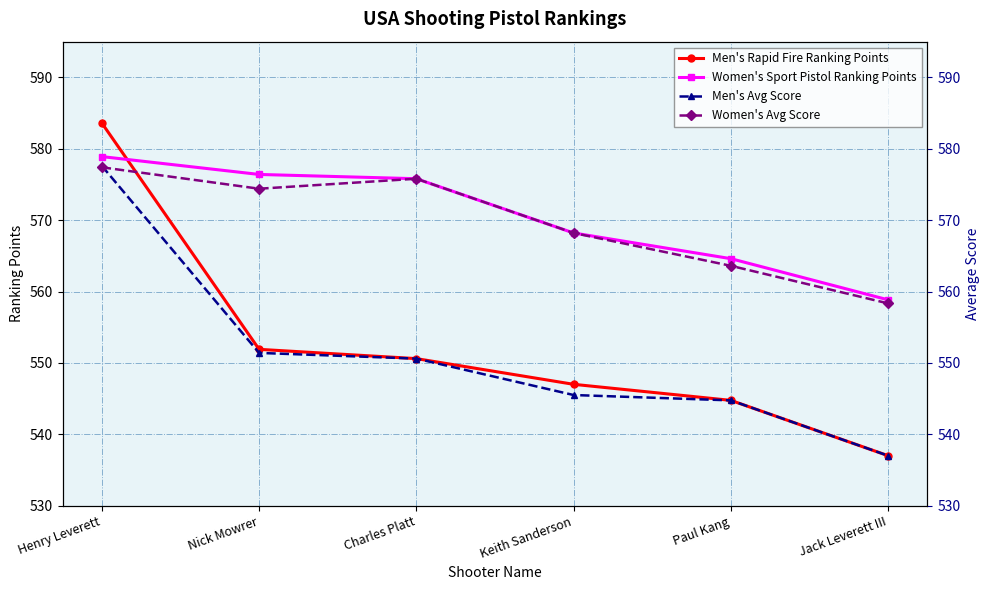

Reading right to left, list all the values displayed in this chart.

Men's Rapid Fire Ranking Points: Jack Leverett III=537.0	Paul Kang=544.8	Keith Sanderson=547.0	Charles Platt=550.6	Nick Mowrer=551.9	Henry Leverett=583.6
Women's Sport Pistol Ranking Points: Jack Leverett III=558.8	Paul Kang=564.6	Keith Sanderson=568.2	Charles Platt=575.8	Nick Mowrer=576.4	Henry Leverett=578.9
Men's Avg Score: Jack Leverett III=537.0	Paul Kang=544.8	Keith Sanderson=545.5	Charles Platt=550.6	Nick Mowrer=551.4	Henry Leverett=577.6
Women's Avg Score: Jack Leverett III=558.3	Paul Kang=563.6	Keith Sanderson=568.2	Charles Platt=575.8	Nick Mowrer=574.4	Henry Leverett=577.4